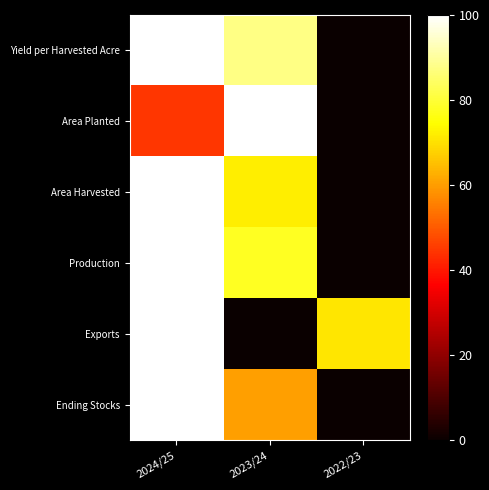

Reading right to left, extract all data points from this chart.

Yield per Harvested Acre: 2022/23=0.0	2023/24=87.5	2024/25=100.0
Area Planted: 2022/23=0.0	2023/24=100.0	2024/25=44.7
Area Harvested: 2022/23=0.0	2023/24=72.0	2024/25=100.0
Production: 2022/23=0.0	2023/24=77.9	2024/25=100.0
Exports: 2022/23=70.9	2023/24=0.0	2024/25=100.0
Ending Stocks: 2022/23=0.0	2023/24=60.2	2024/25=100.0